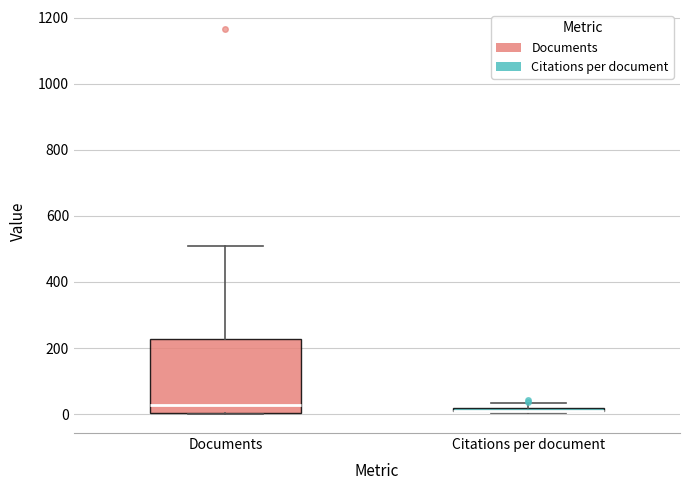

Where is the lower edge of the box for Citations per document on the y-axis? The values are not printed on the chart, so give them approximately, as read against the axis.

0